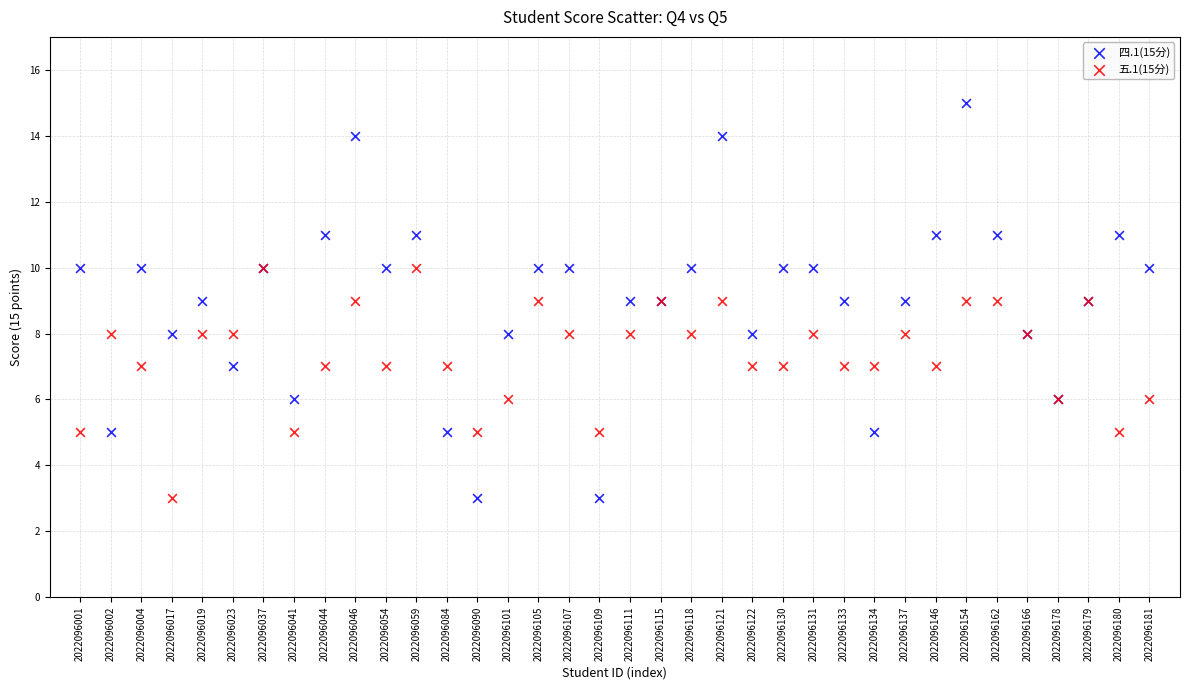

What are all the series names shown in the legend?

四.1(15分), 五.1(15分)